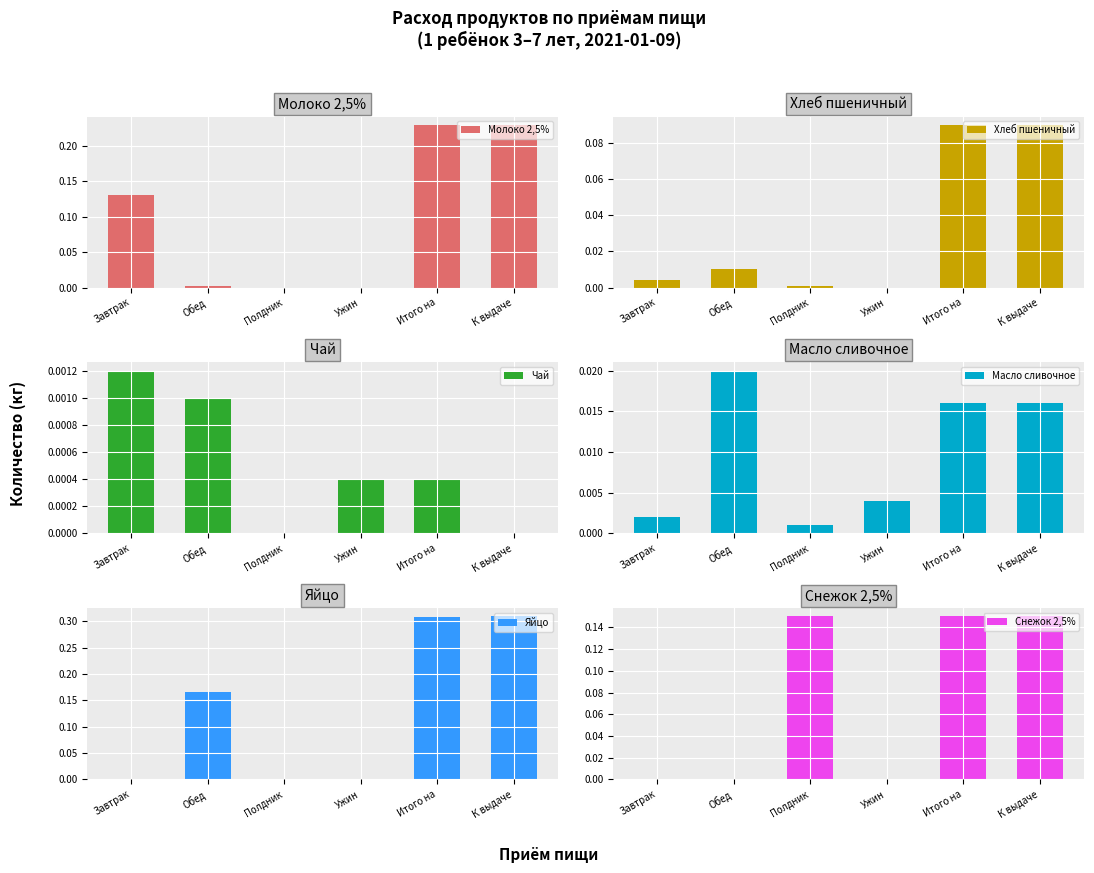

Which series has the largest total across all categories?

Яйцо